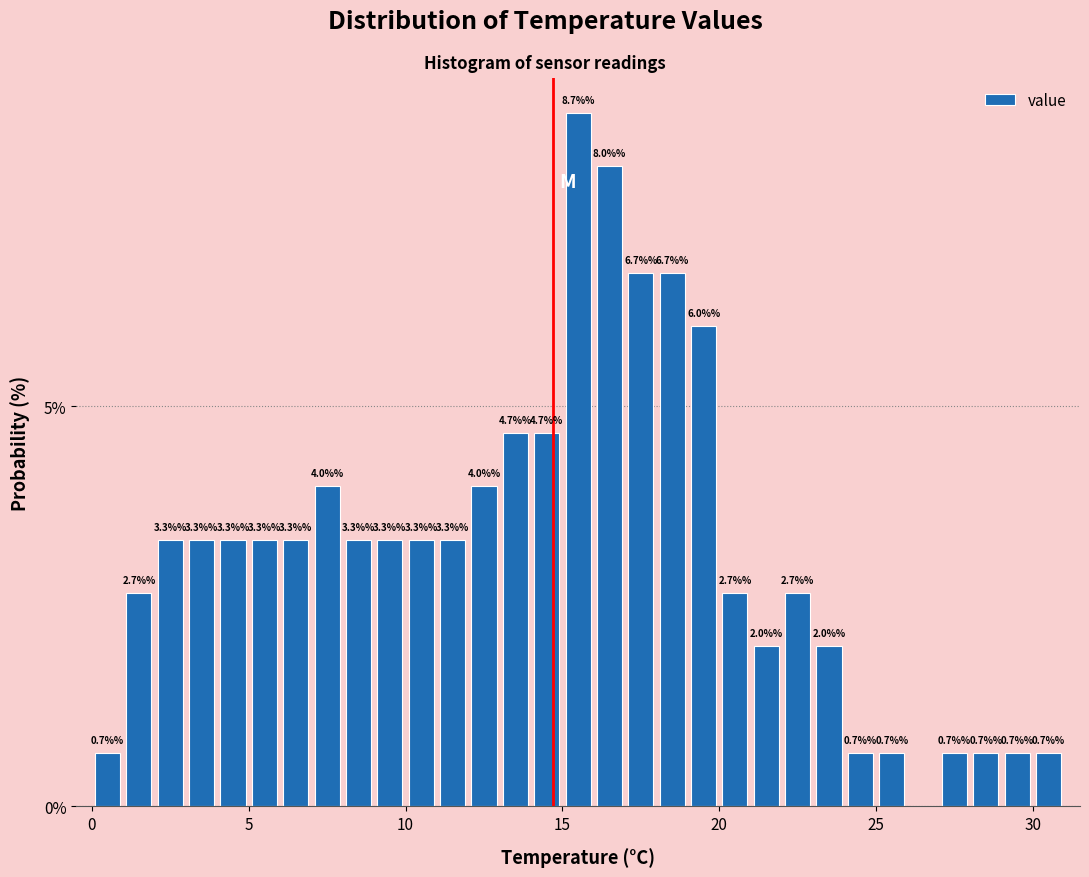

Read against the x-axis, roughly where is the centre of the tallest bar?

15.5